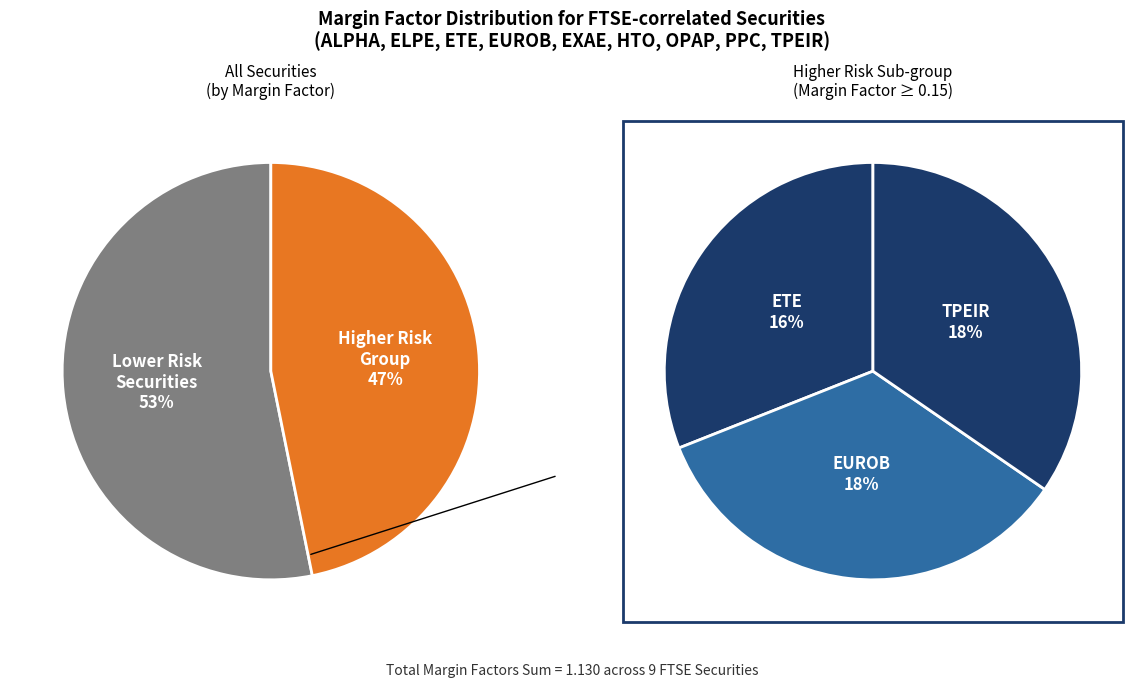

Does PPC represent more than half of the total?

No